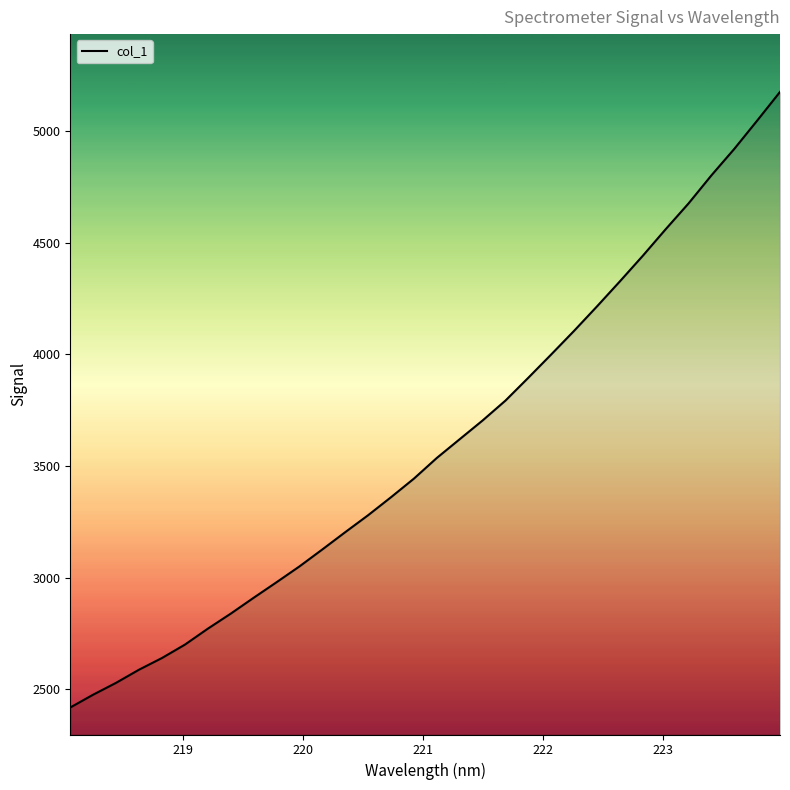

What is the difference between the maximum and minimum values?

2755.6